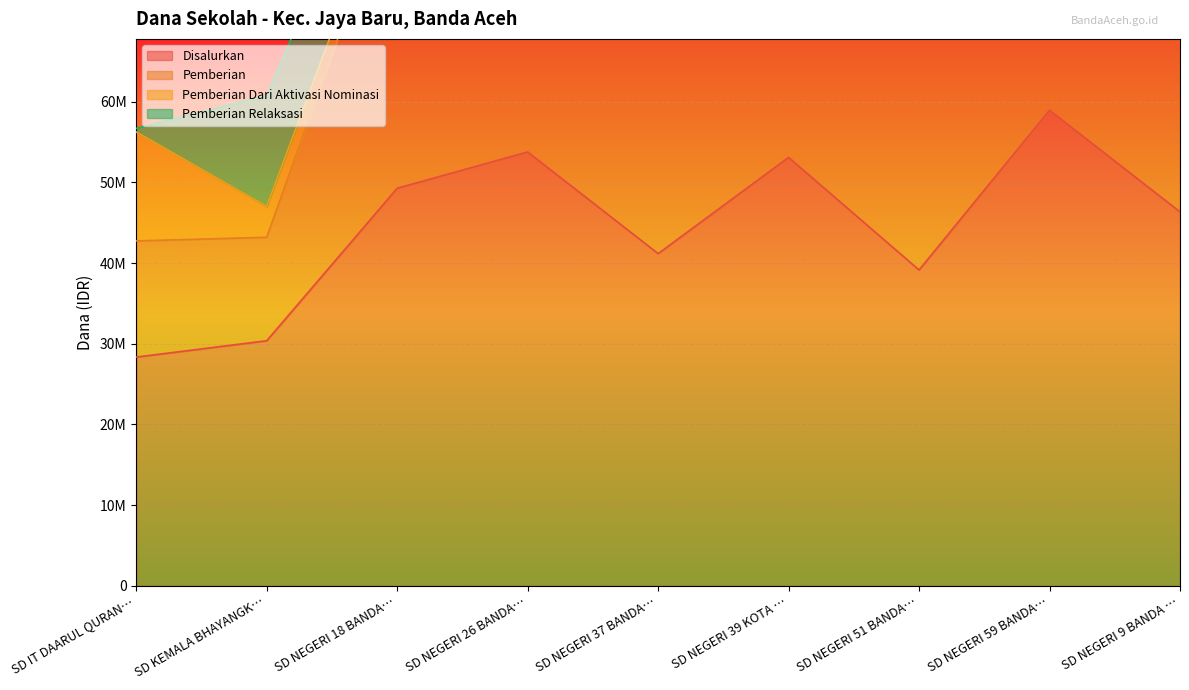

At which category does Pemberian reach its first local valley?

SD NEGERI 37 BANDA…